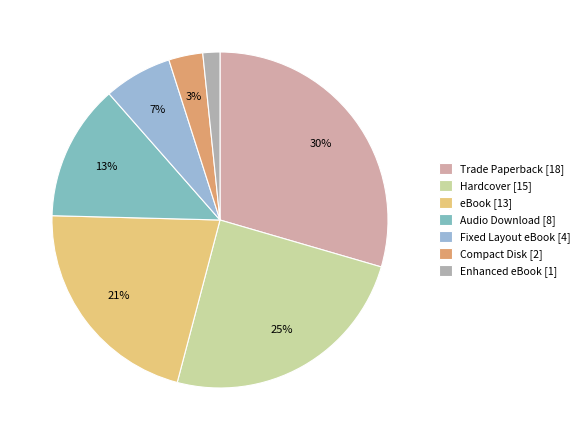

Between eBook and Audio Download, which is larger?

eBook